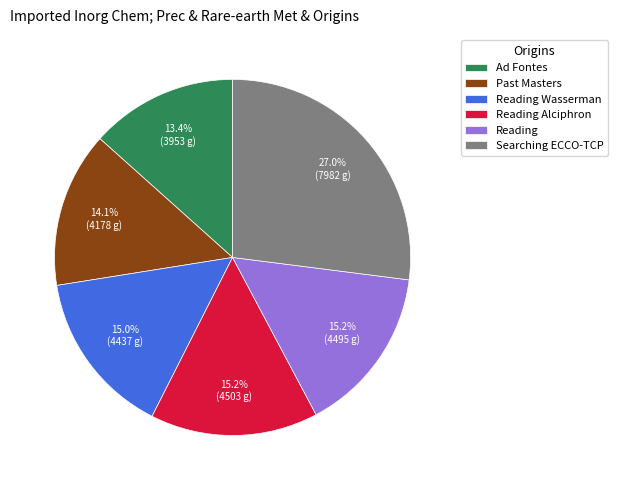

Does Past Masters account for over 50% of the chart?

No